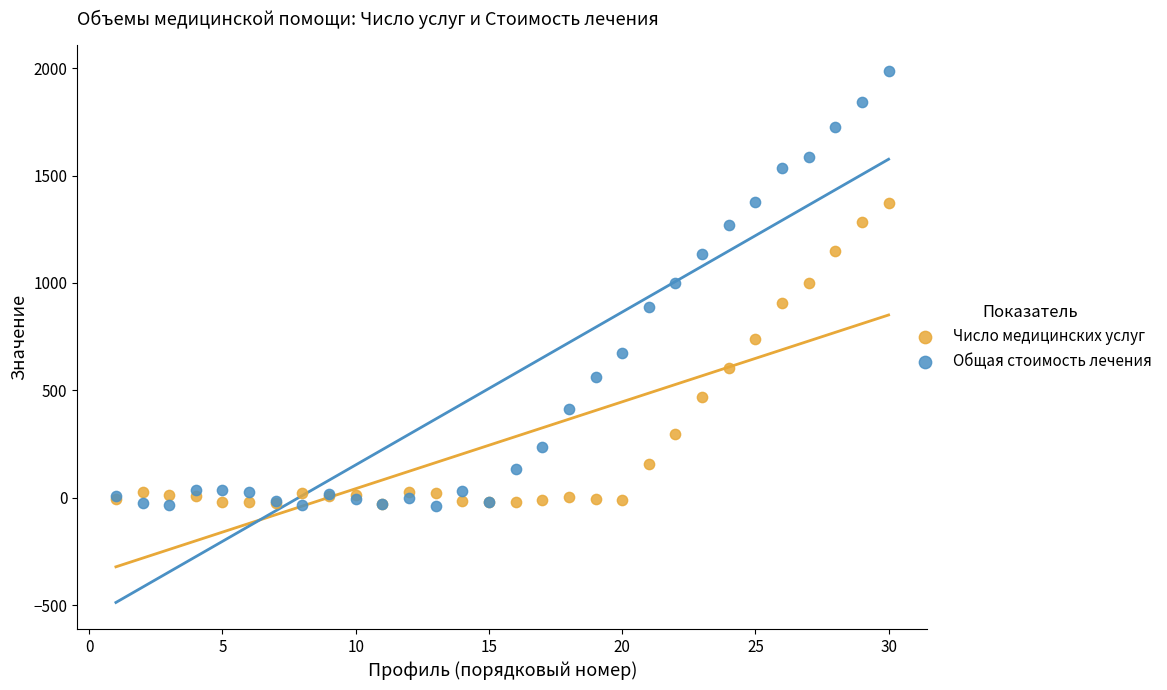

What are all the series names shown in the legend?

Число медицинских услуг, Общая стоимость лечения